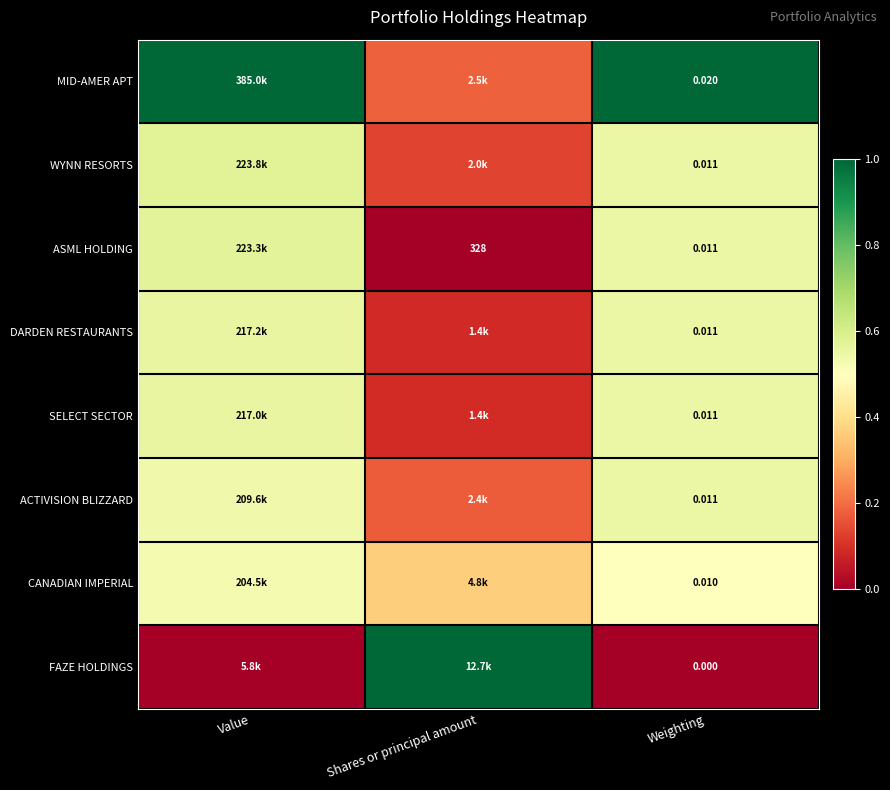

Which series changed the most between Value and Shares or principal amount?

FAZE HOLDINGS